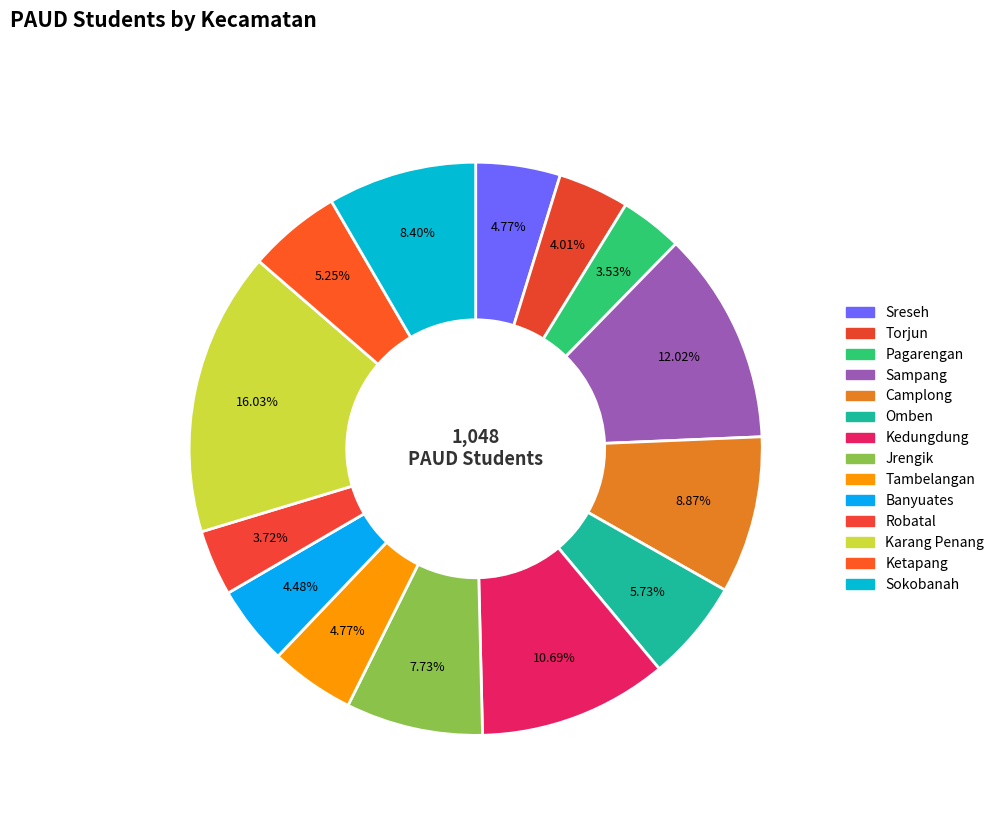

What percentage is the Sreseh slice, to the nearest percent?

5%